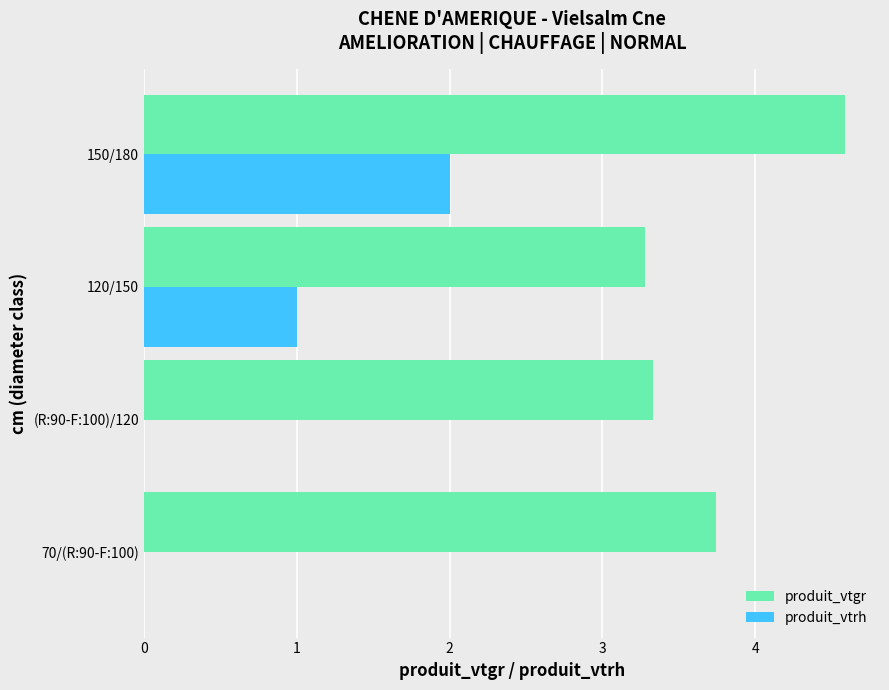

What value does the produit_vtrh series have at 150/180?

2.0